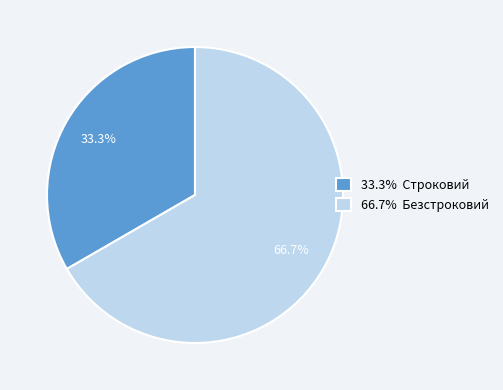

How many slices are in this pie chart?

2